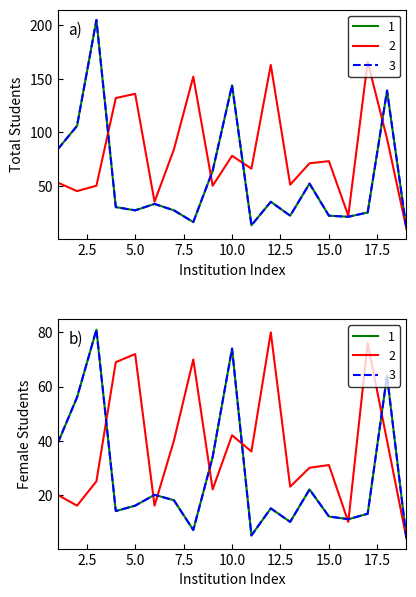

After their last crossing, which series has the higher values: Team 3 or Team 2?

Team 3